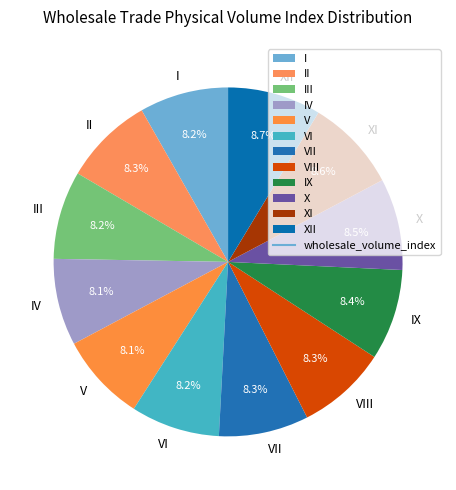

Approximately how many times larger is the value at VIII compared to V?

1.0